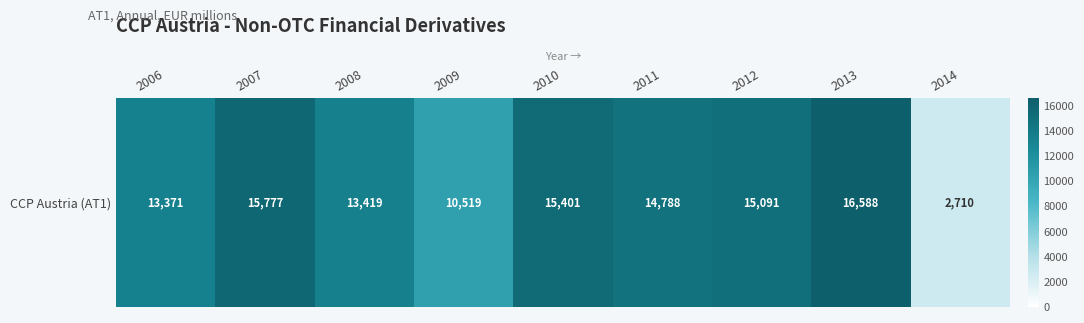

Rank the categories by value from highest to lowest.

2013, 2007, 2010, 2012, 2011, 2008, 2006, 2009, 2014